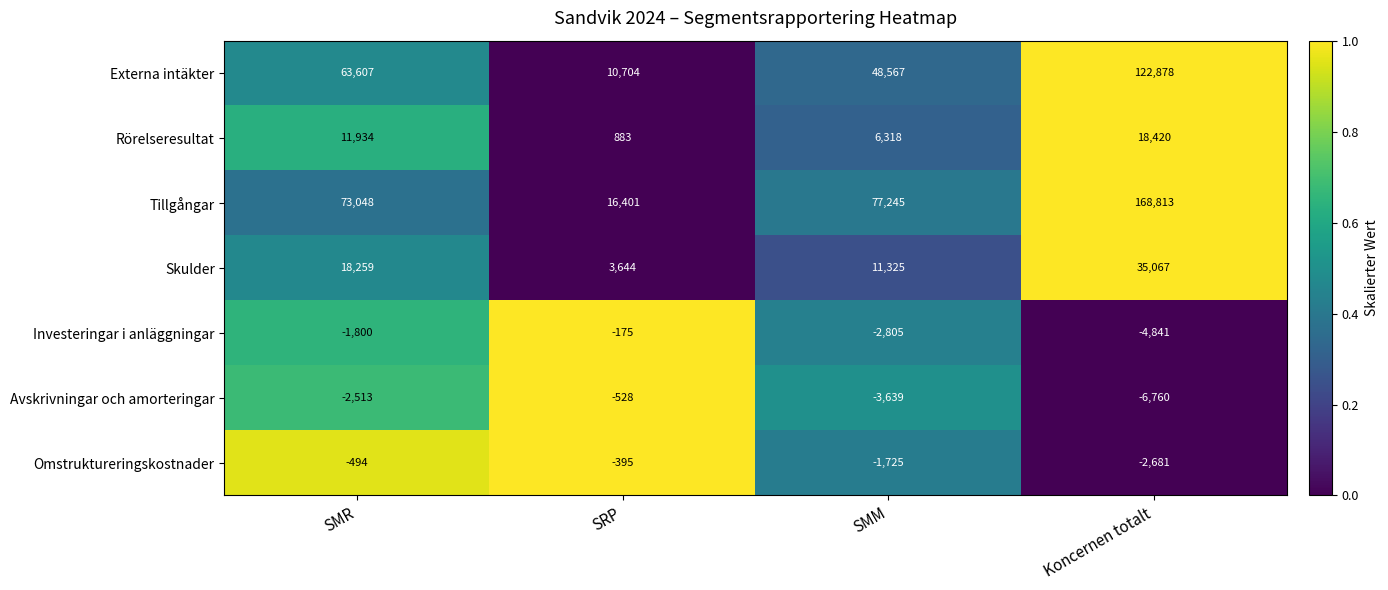

How many Skulder values are between 11325 and 35067?

3